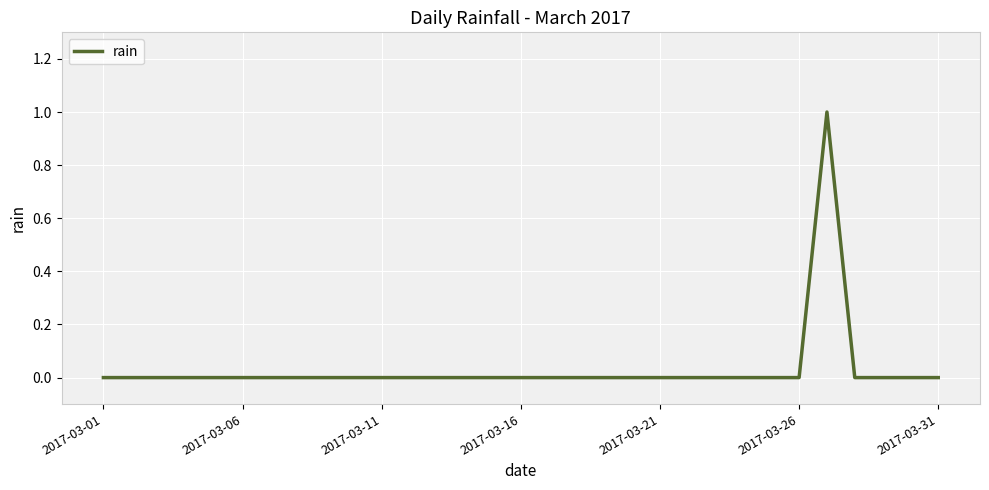

Reading left to right, extract all data points from this chart.

0	0	0	0	0	0	0	0	0	0	0	0	0	0	0	0	0	0	0	0	0	0	0	0	0	0	1	0	0	0	0